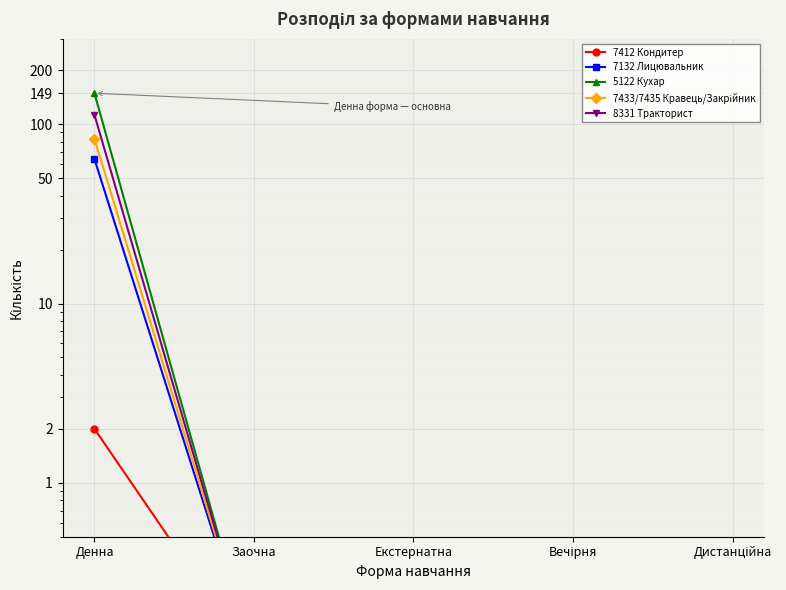

What is the total value across all series at Вечірня?

0.5